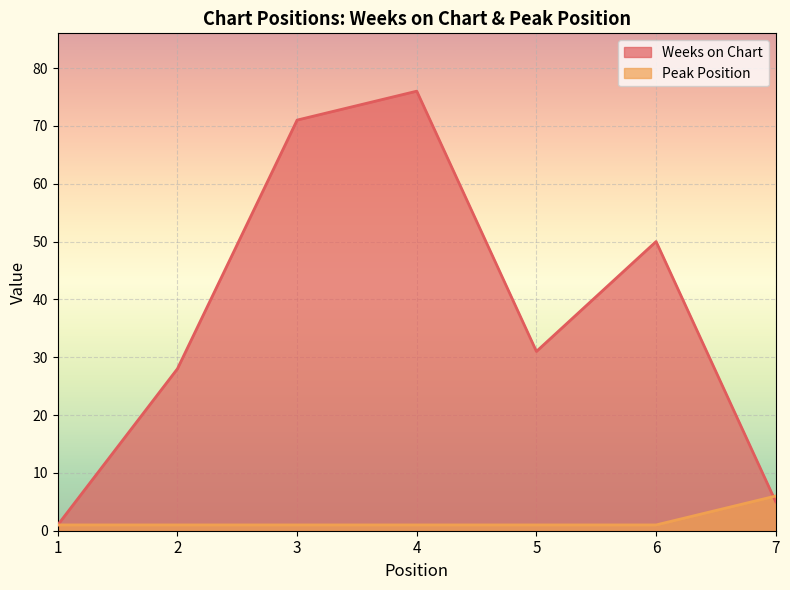

Rank the series by their maximum value, from highest to lowest.

Weeks on Chart, Peak Position